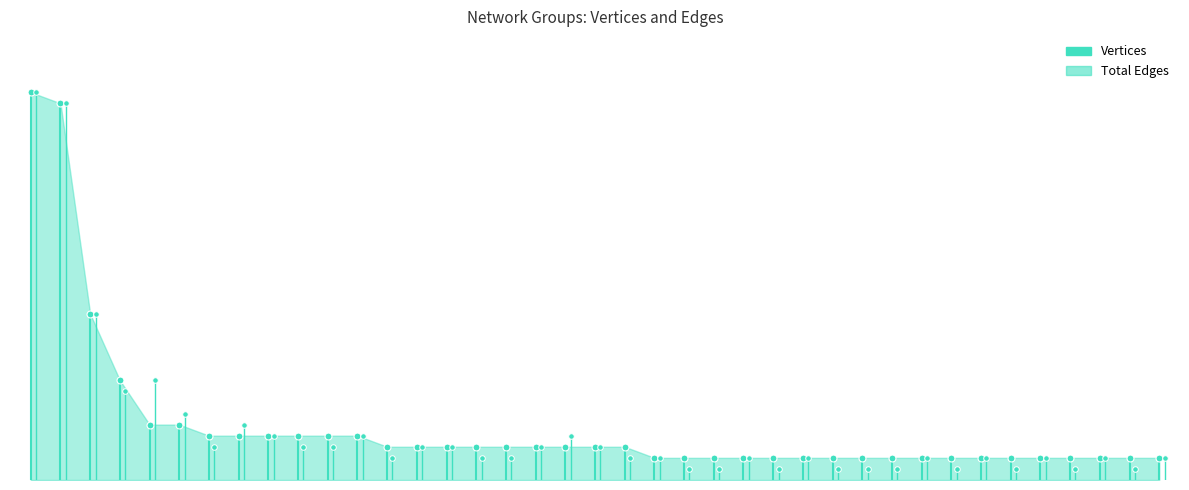

Between which two adjacent categories do Total Edges and Vertices first intersect?

G4 and G5